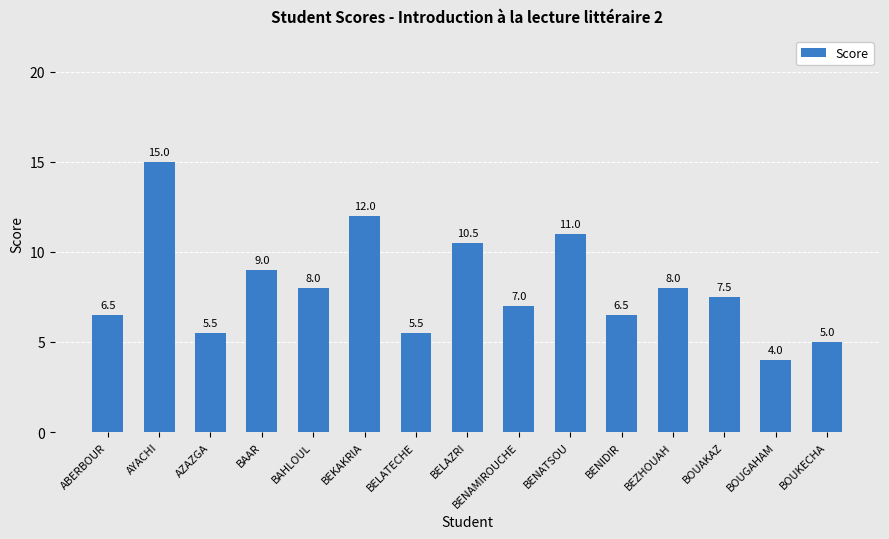

What is the sum of all values?

121.0